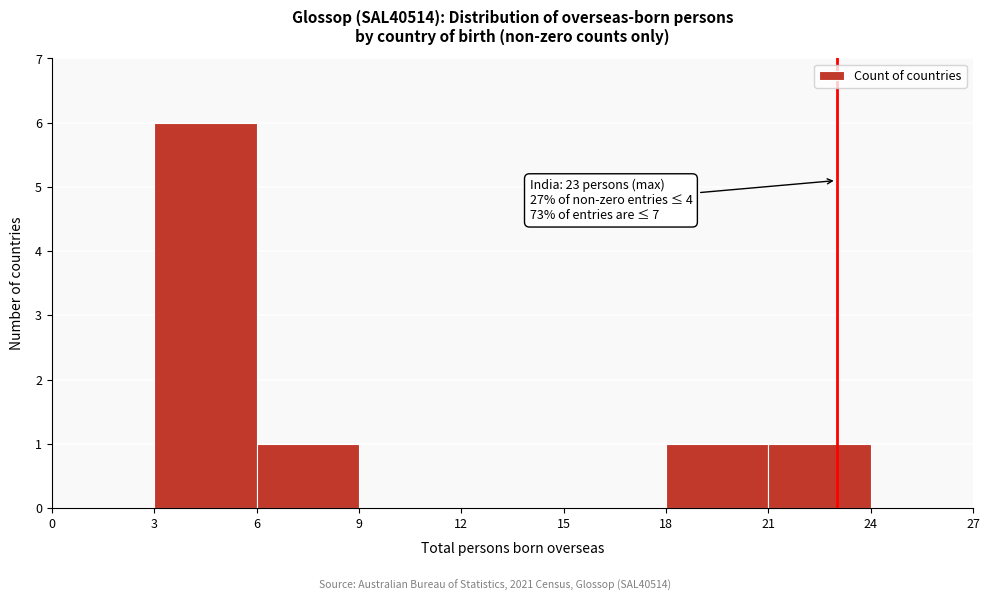

Over which range of the x-axis is the bar tallest?

3 to 6